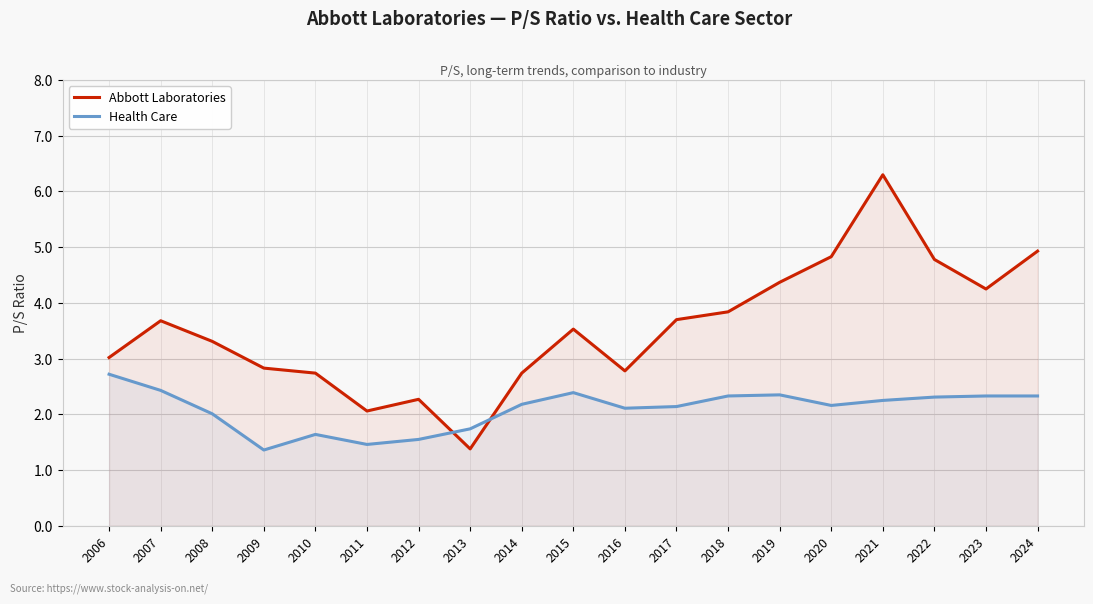

What are all the series names shown in the legend?

Abbott Laboratories, Health Care